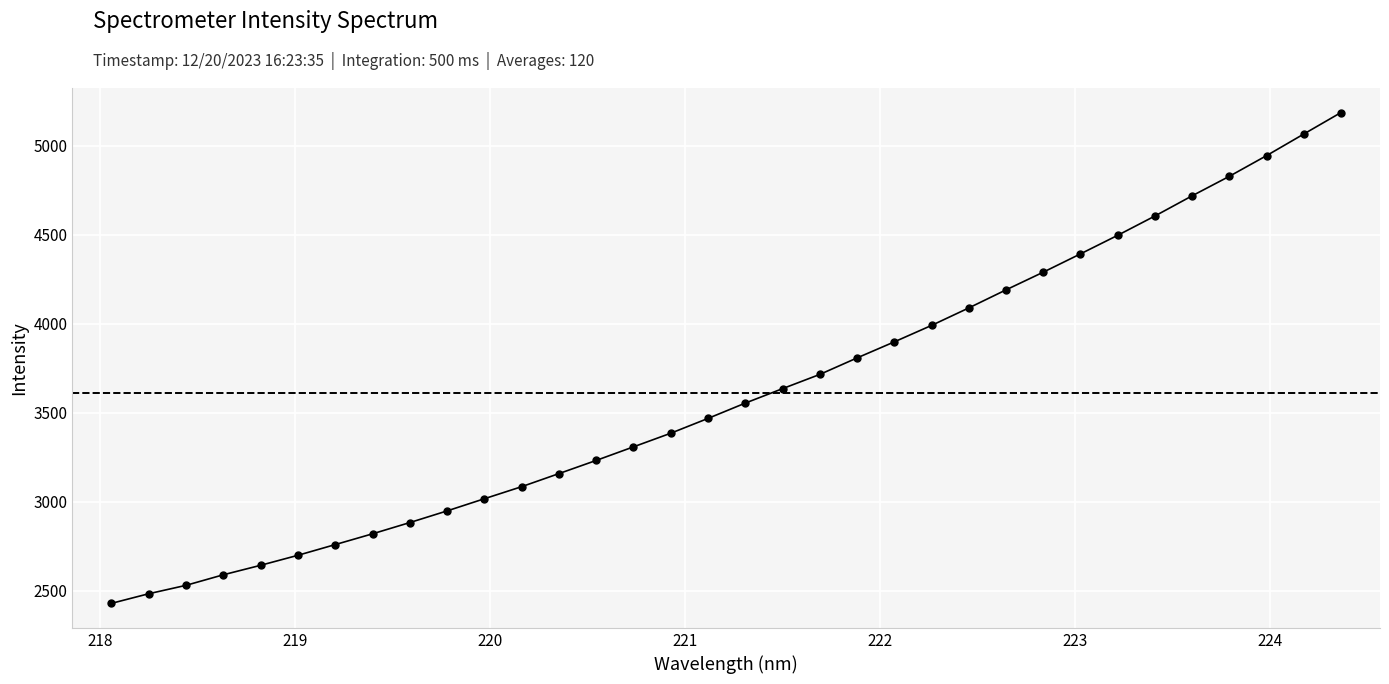

Reading left to right, list all the values displayed in this chart.

2429.9	2484.0	2531.2	2590.5	2643.8	2700.0	2760.1	2820.6	2883.8	2949.4	3017.7	3085.5	3158.9	3233.0	3309.2	3385.7	3468.9	3554.9	3636.1	3716.0	3808.7	3898.9	3991.3	4089.5	4191.0	4290.4	4393.2	4497.5	4606.1	4719.5	4829.1	4945.2	5066.5	5187.3